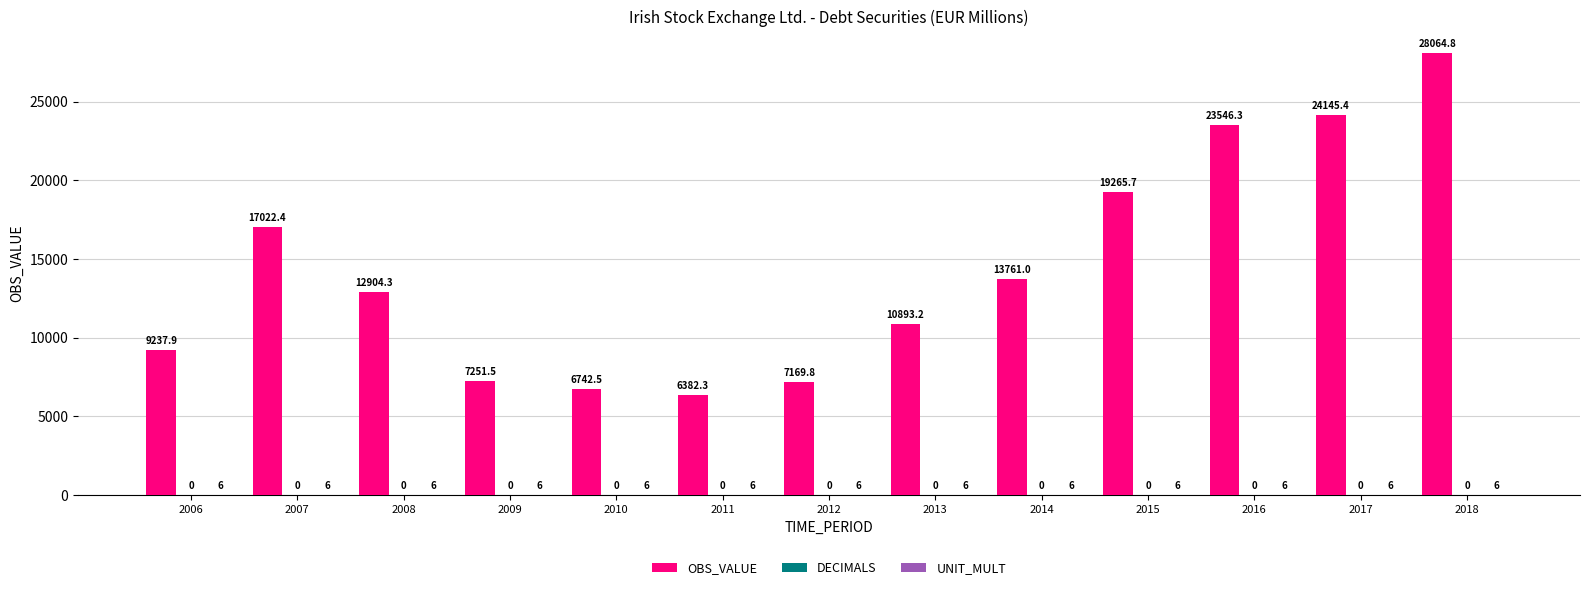

What value does the OBS_VALUE series have at 2008?

12904.3